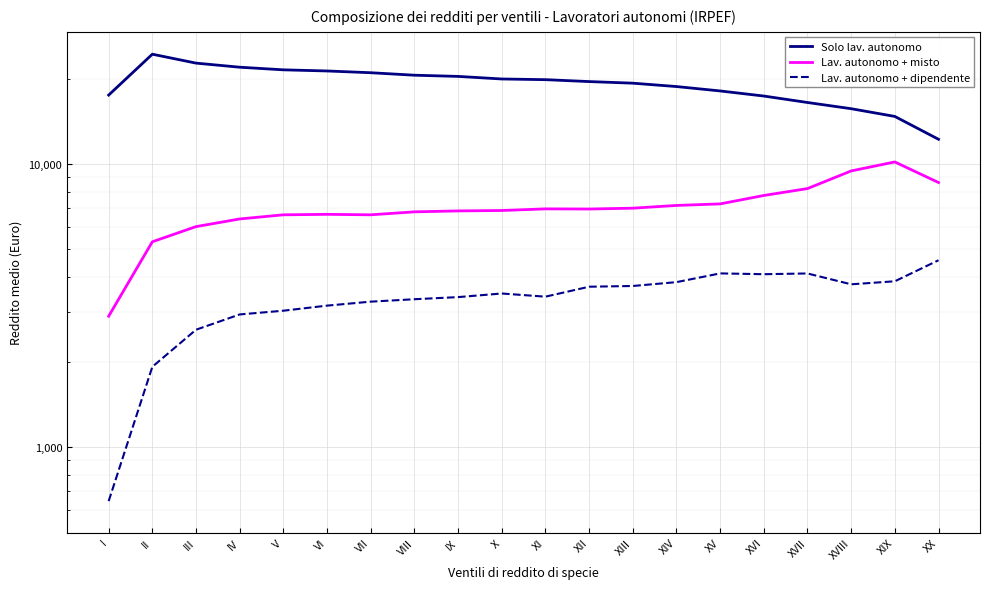

What position from the left is I?

1